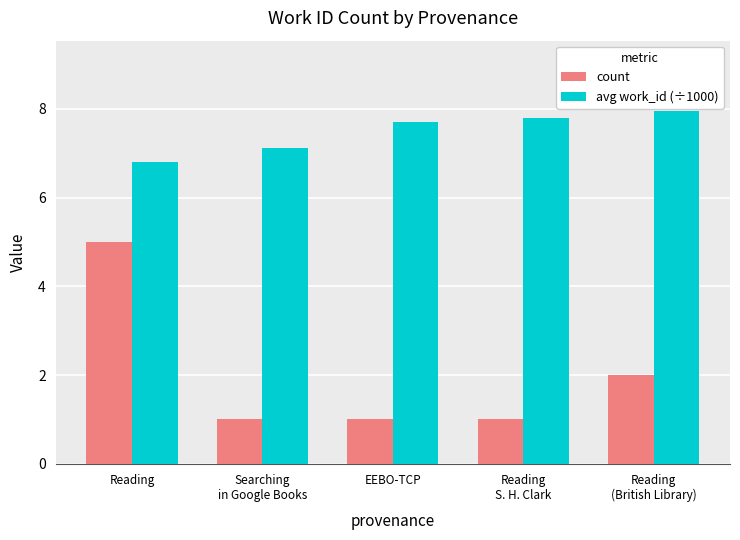

What is the difference between the highest and lowest values at Searching
in Google Books?

6.1